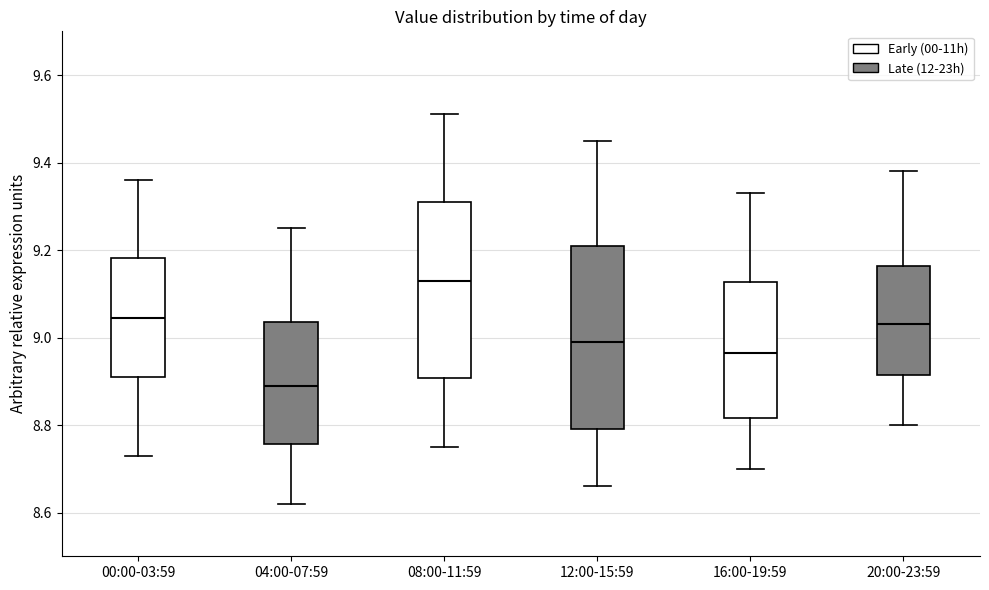

Reading left to right, read every box against the y-axis: the position of its median line, the range the box covers, and the ends of its whiskers. The values are not printed on the chart, so give them approximately, as read against the axis.

00:00-03:59: median 9.04, box 8.92 to 9.18, whiskers 8.74 to 9.36
04:00-07:59: median 8.90, box 8.76 to 9.04, whiskers 8.62 to 9.26
08:00-11:59: median 9.14, box 8.90 to 9.32, whiskers 8.76 to 9.52
12:00-15:59: median 9.00, box 8.80 to 9.22, whiskers 8.66 to 9.46
16:00-19:59: median 8.96, box 8.82 to 9.12, whiskers 8.70 to 9.34
20:00-23:59: median 9.04, box 8.92 to 9.16, whiskers 8.80 to 9.38